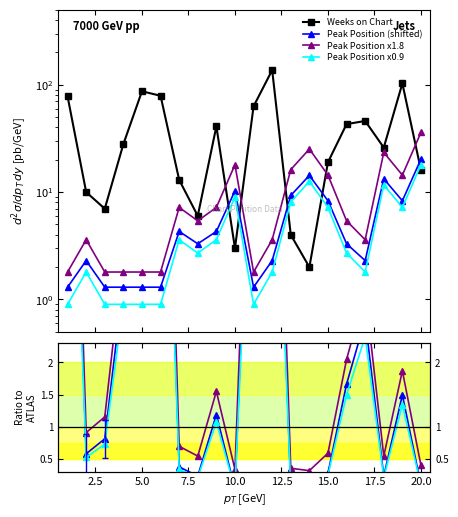

What is the difference between the Weeks on Chart values at 6 and 15?

60.0